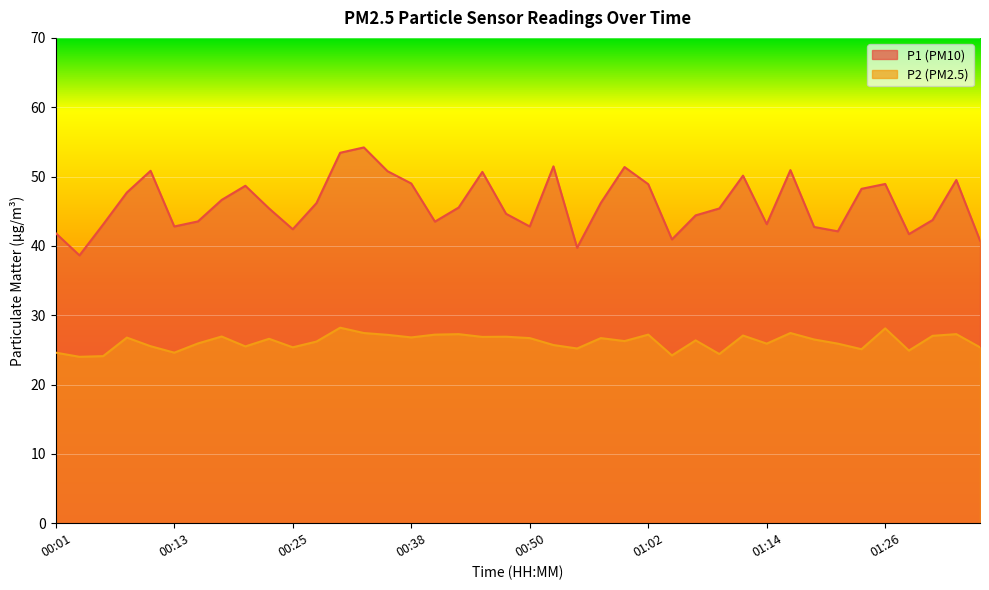

At how many categories does at least one series exceed 50?

9